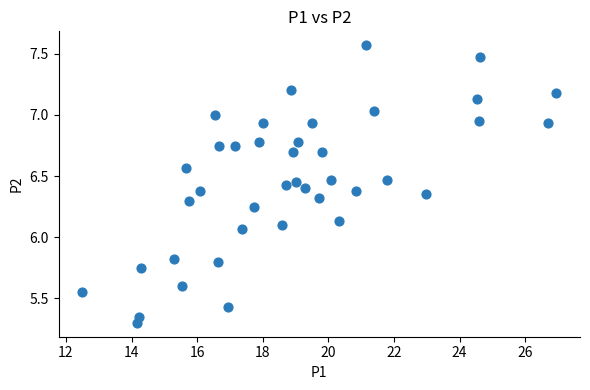

What is the range of X values (max minus min)?

14.4